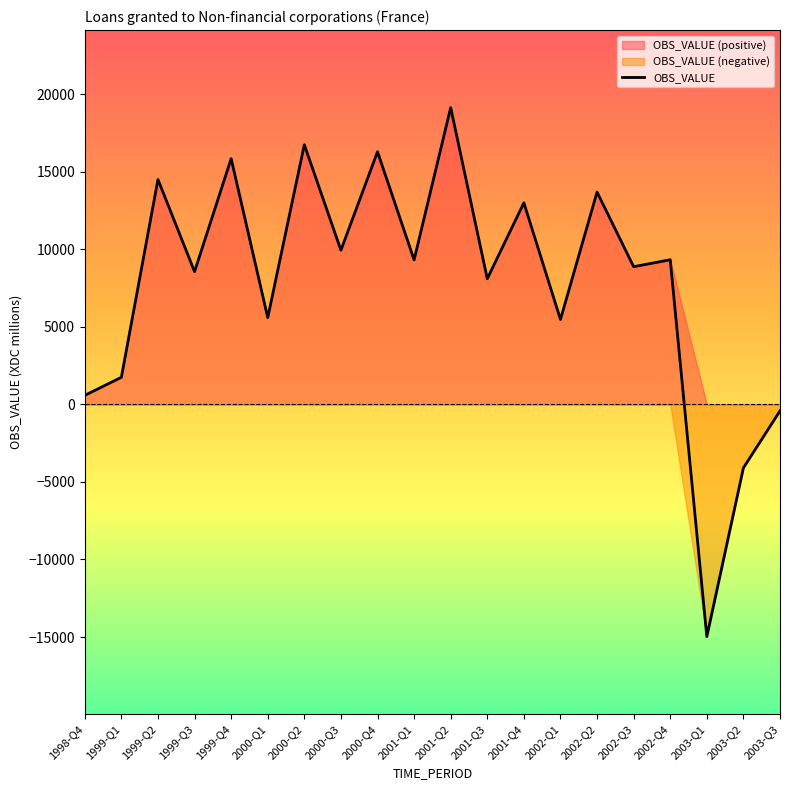

What value does the data have at 2000-Q3, to the nearest 50?

9950